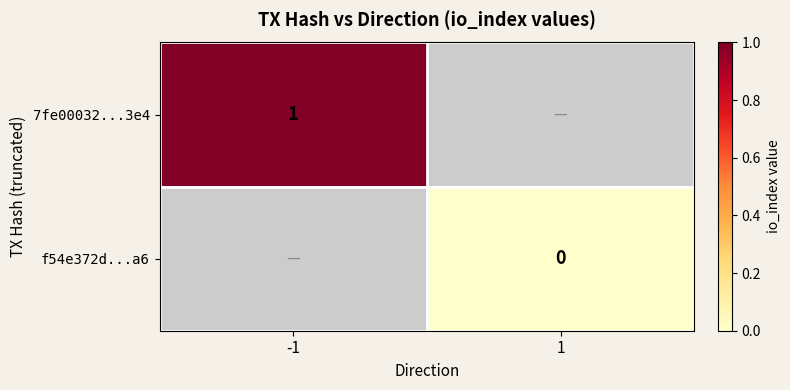

True or false: 7fe00032...3e4 has a value of 1 at -1.

True